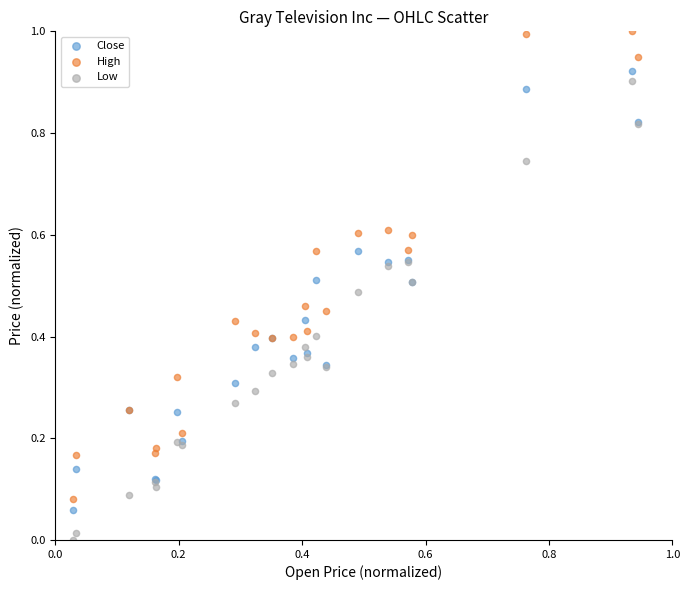

Which series contains the lowest Y value?

Low